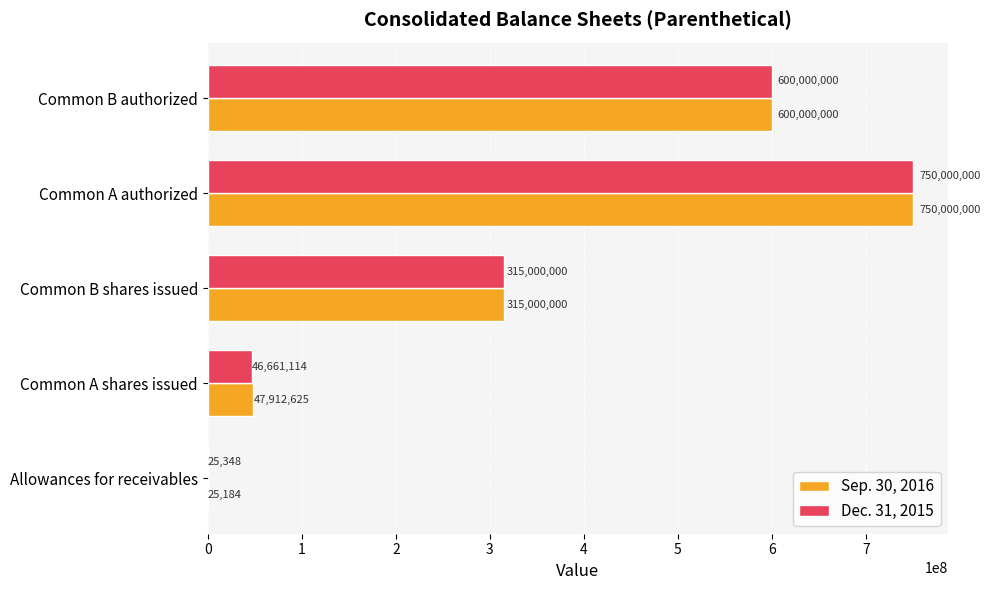

Is the value of Sep. 30, 2016 at Common B shares issued greater than the value of Dec. 31, 2015 at Common A shares issued?

Yes